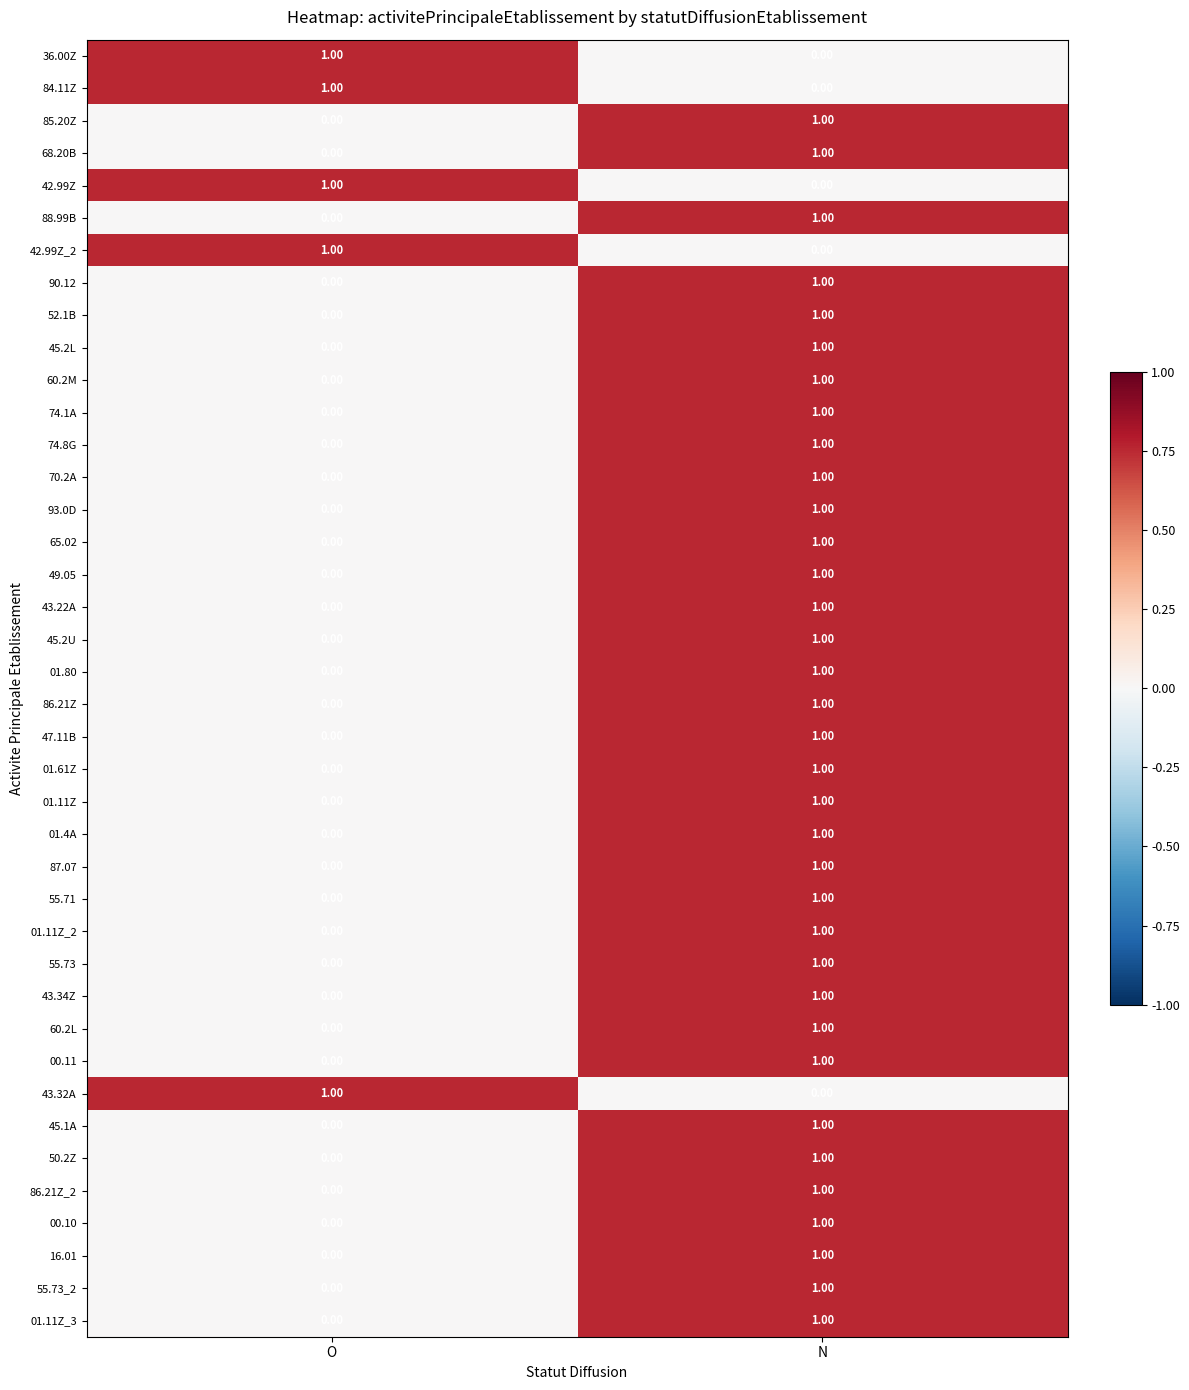

What is the greatest value displayed?

1